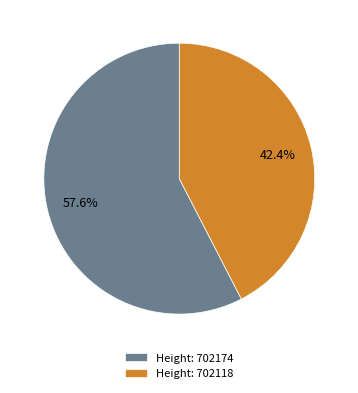

Count the number of slices in the pie.

2